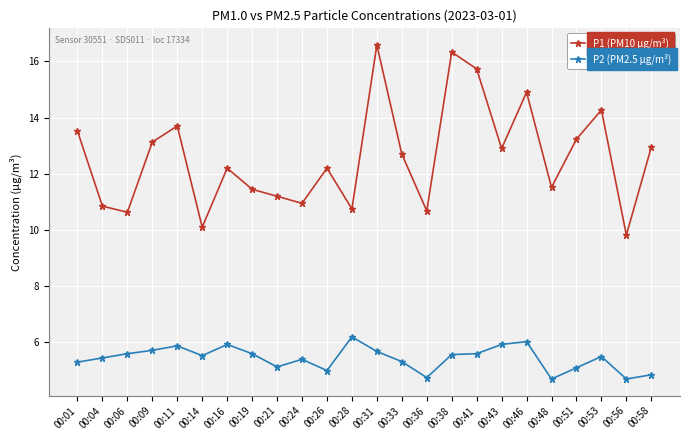

Rank the series at 00:48 from lowest to highest value.

P2 (PM2.5 µg/m³), P1 (PM10 µg/m³)